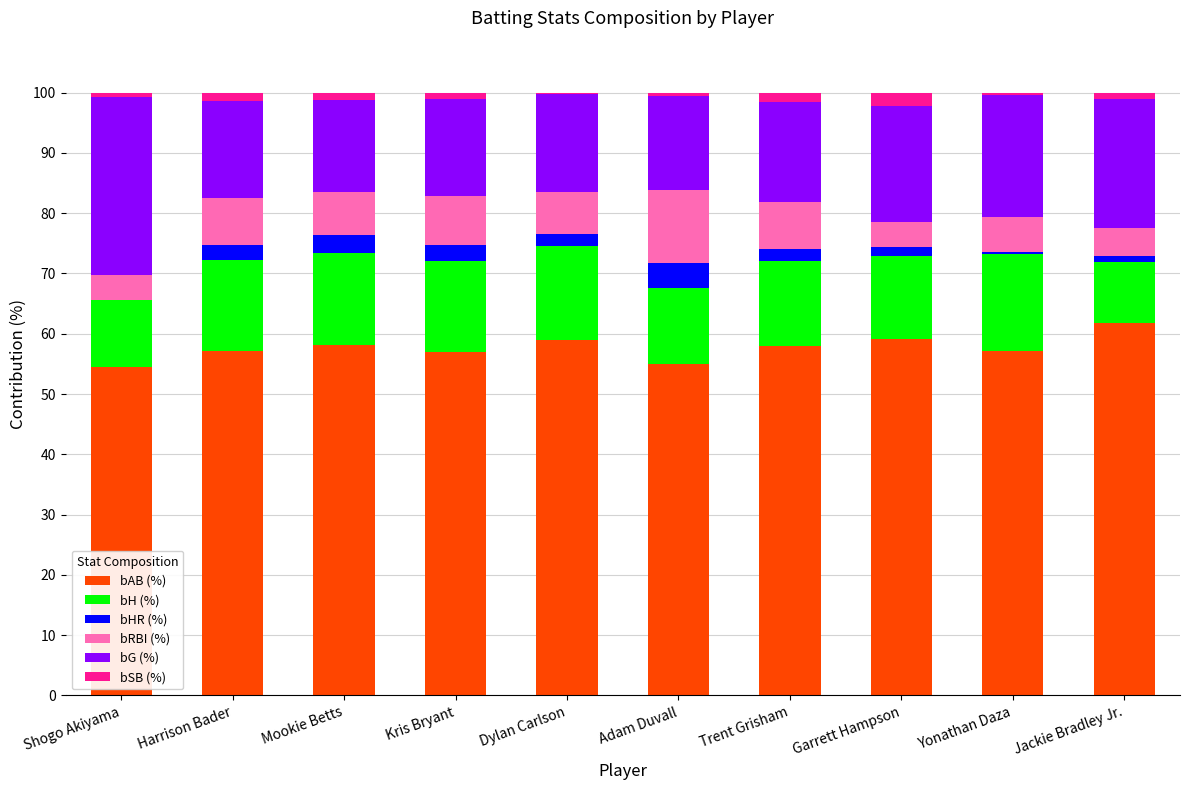

The value of bAB (%) at Jackie Bradley Jr. is 13.1. True or false?

False